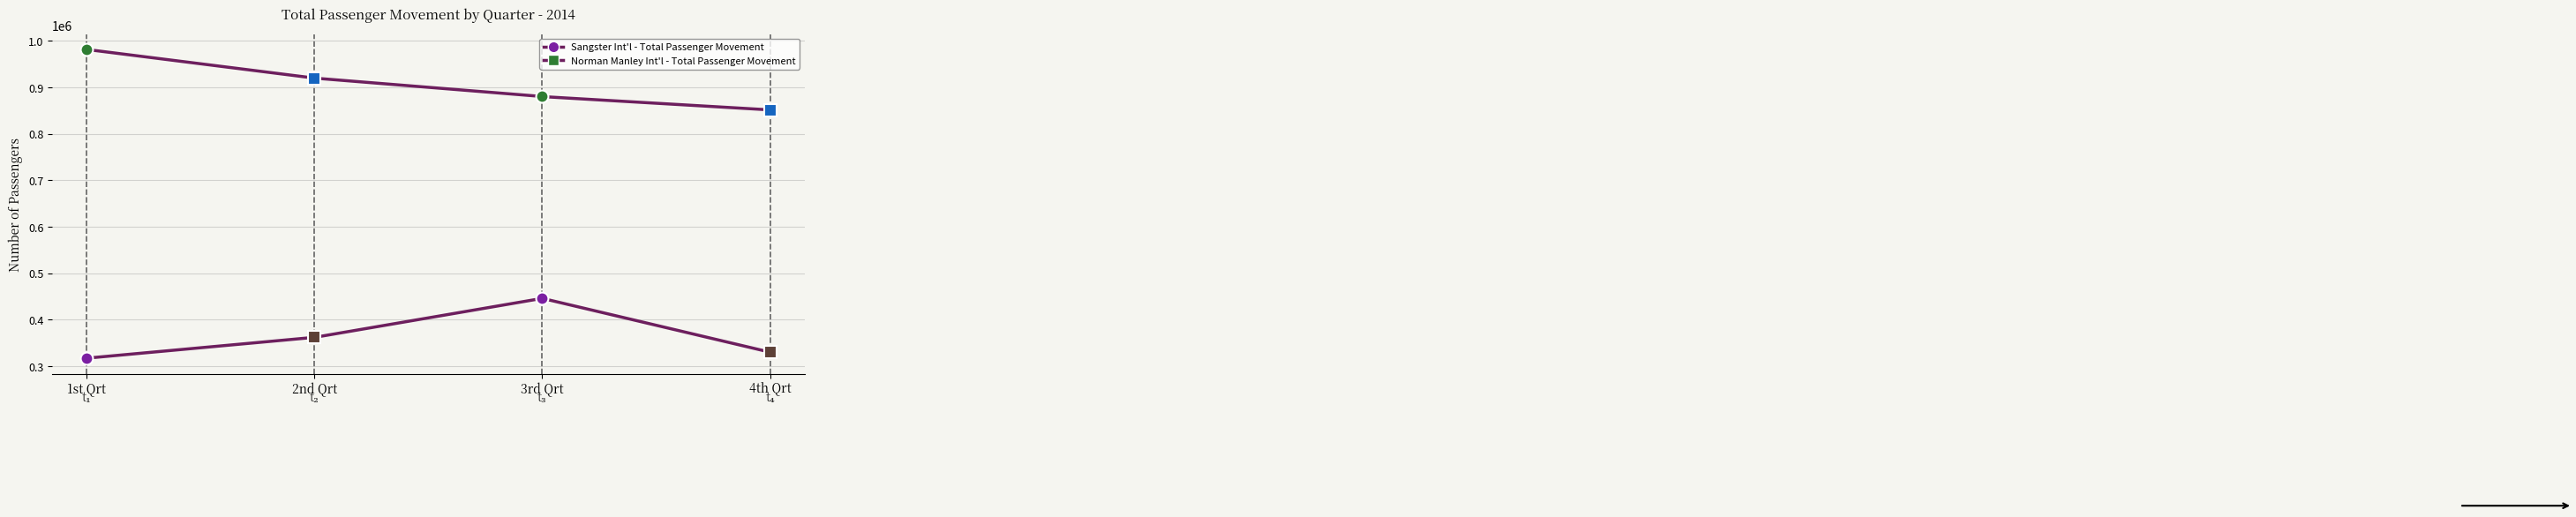

Reading right to left, list all the values displayed in this chart.

Sangster Int'l - Total Passenger Movement: 851626	880251	920033	981720
Norman Manley Int'l - Total Passenger Movement: 330268	446145	362137	317366